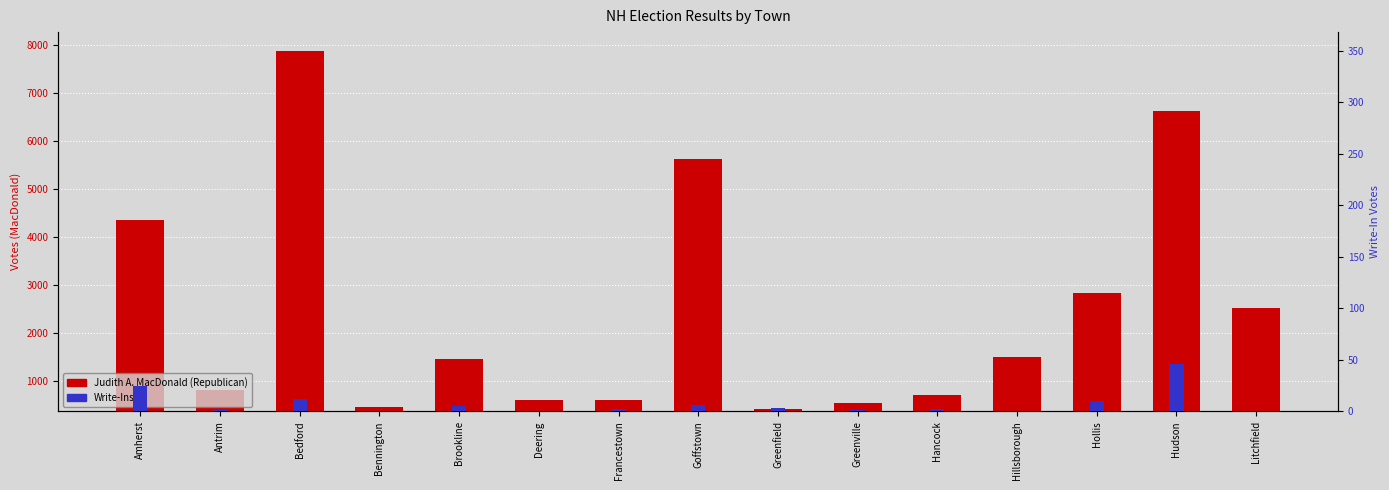

How many data points does each series have?

15